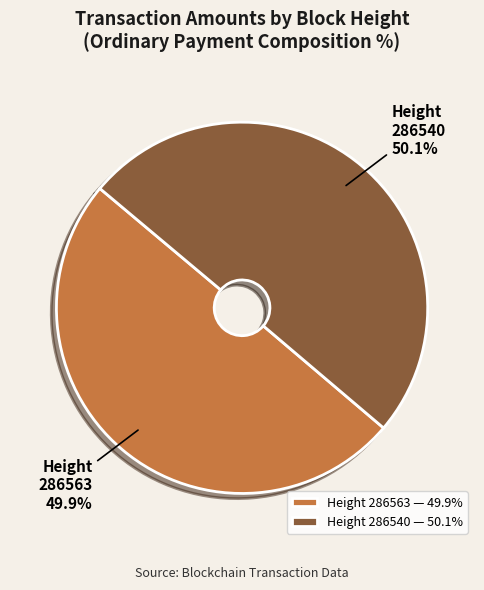

Is there a majority slice in this chart?

Yes